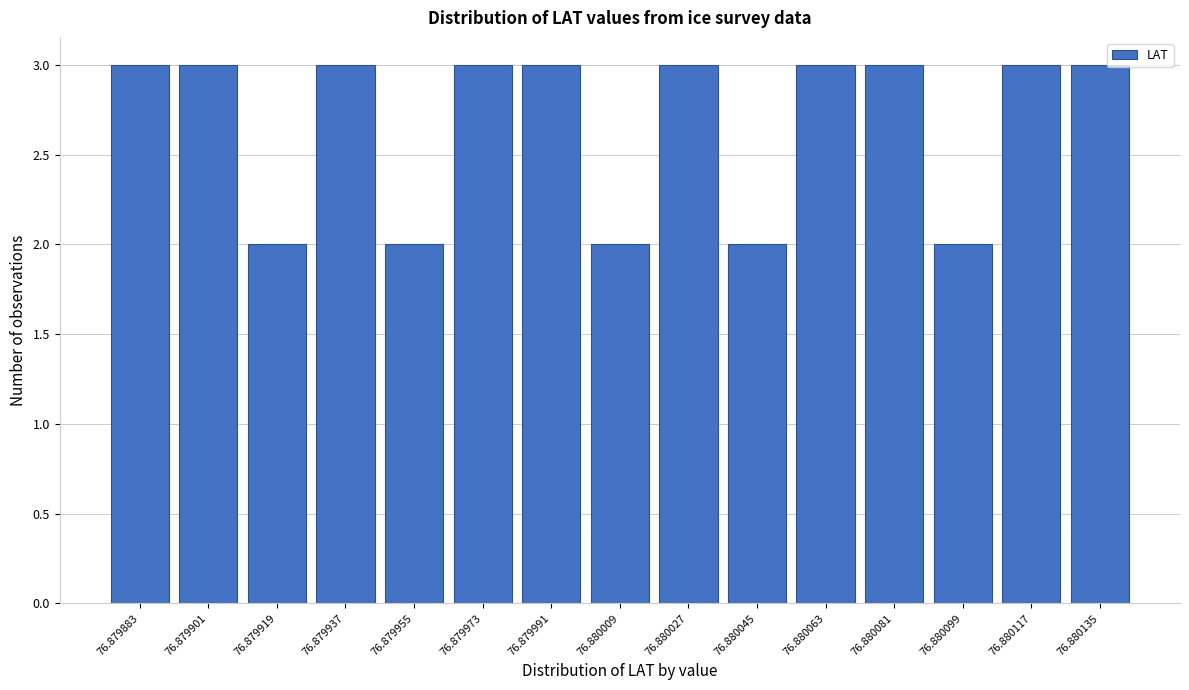

Reading right to left, transcribe all the data shown in this chart.

76.880135=3	76.880117=3	76.880099=2	76.880081=3	76.880063=3	76.880045=2	76.880027=3	76.880009=2	76.879991=3	76.879973=3	76.879955=2	76.879937=3	76.879919=2	76.879901=3	76.879883=3